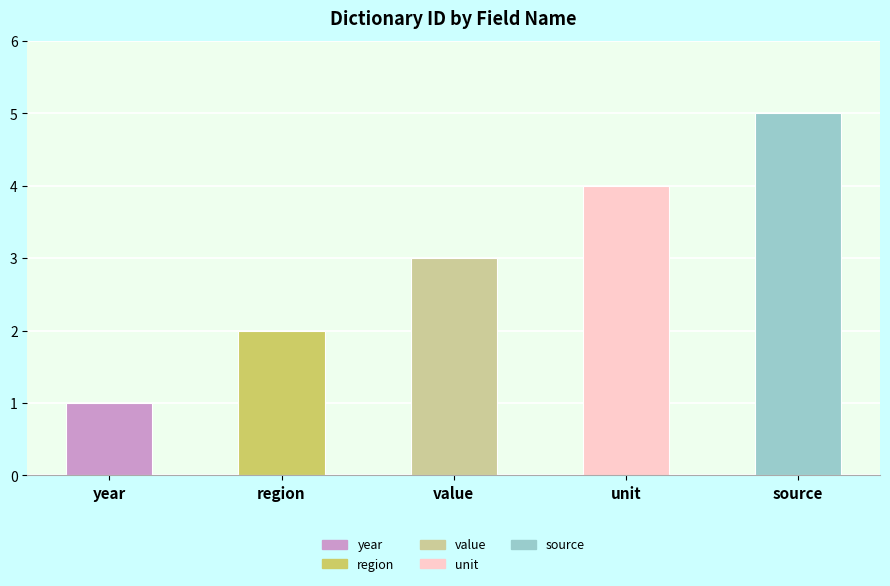

What is the sum of the values at year and value?

4